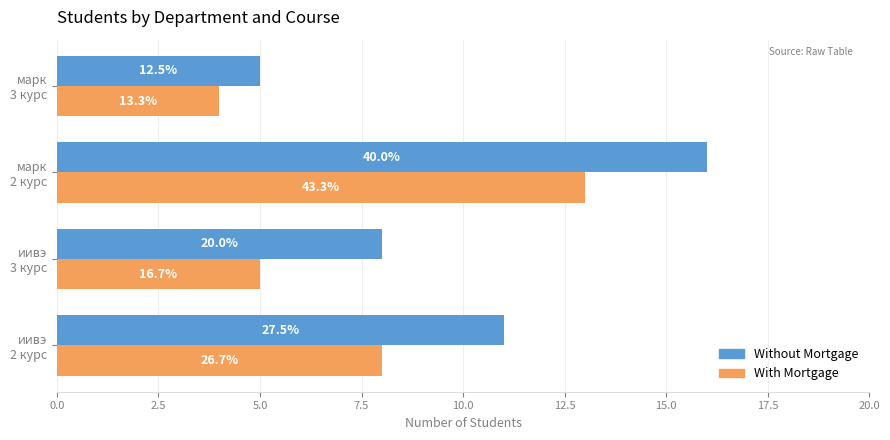

What are all the series names shown in the legend?

Without Mortgage, With Mortgage